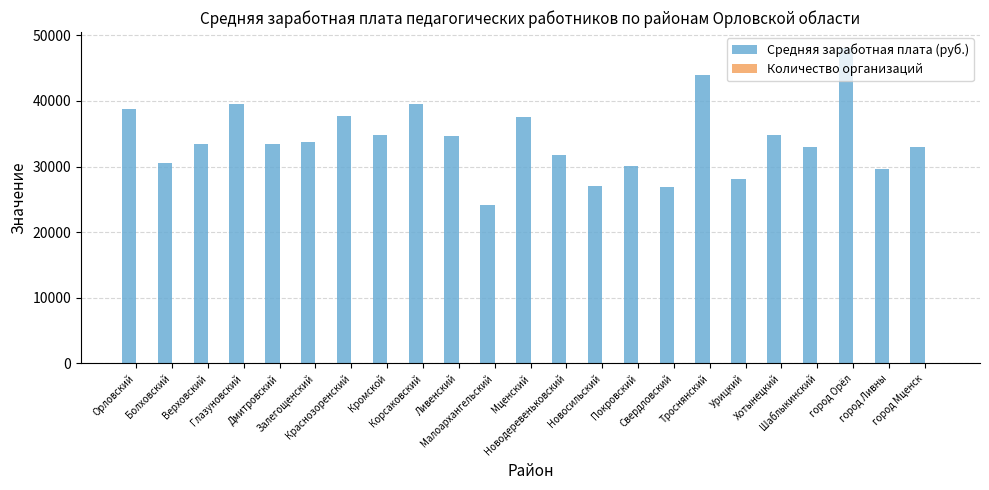

What is the maximum value shown in the chart?

48108.2